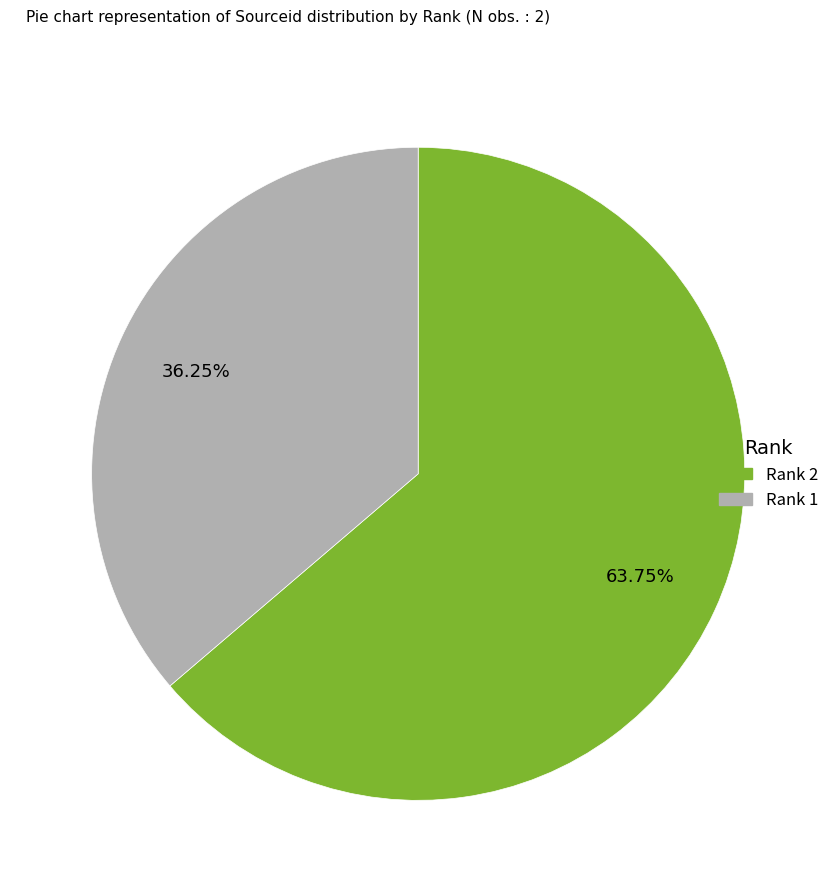

Count the number of slices in the pie.

2